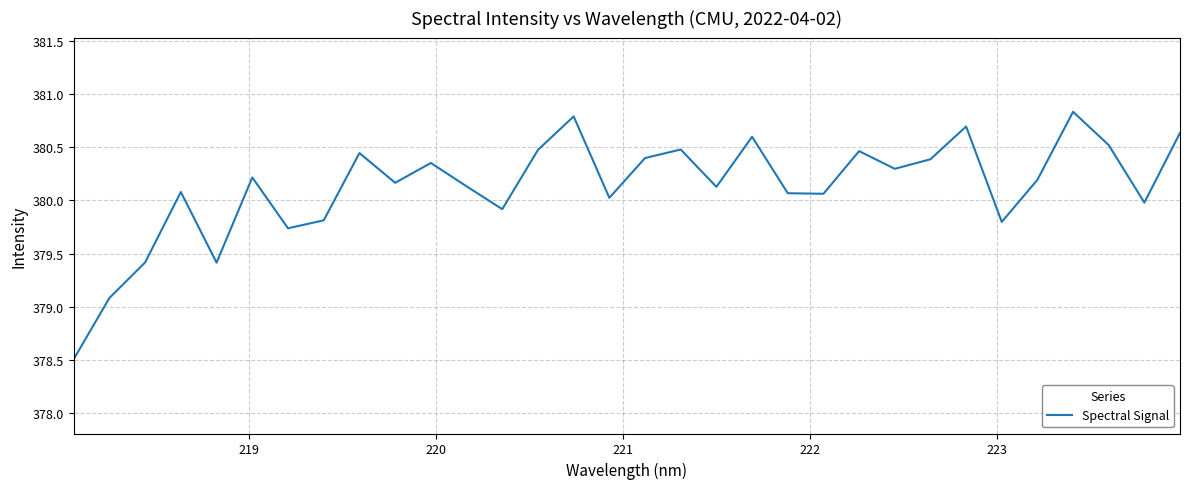

What is the minimum value shown in the chart?

378.5